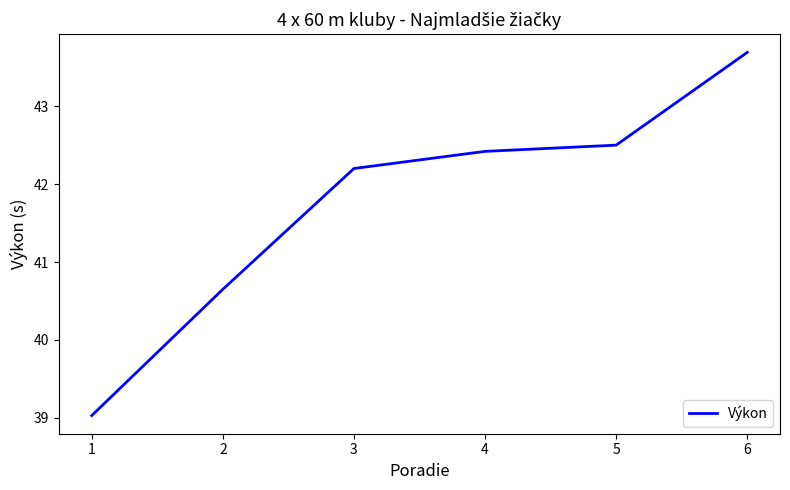

Does the chart display data point markers on the line(s)?

No